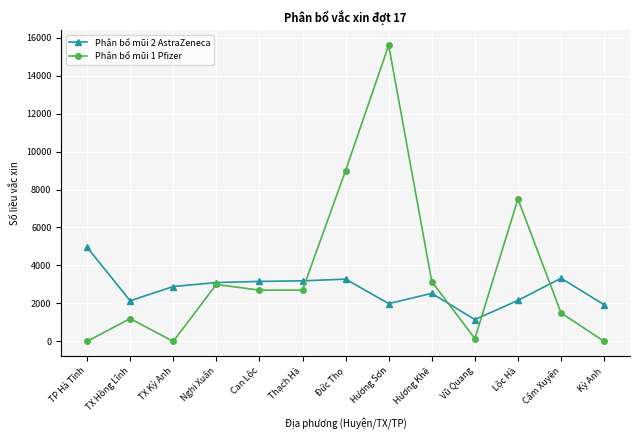

At how many categories does at least one series exceed 4004?

4